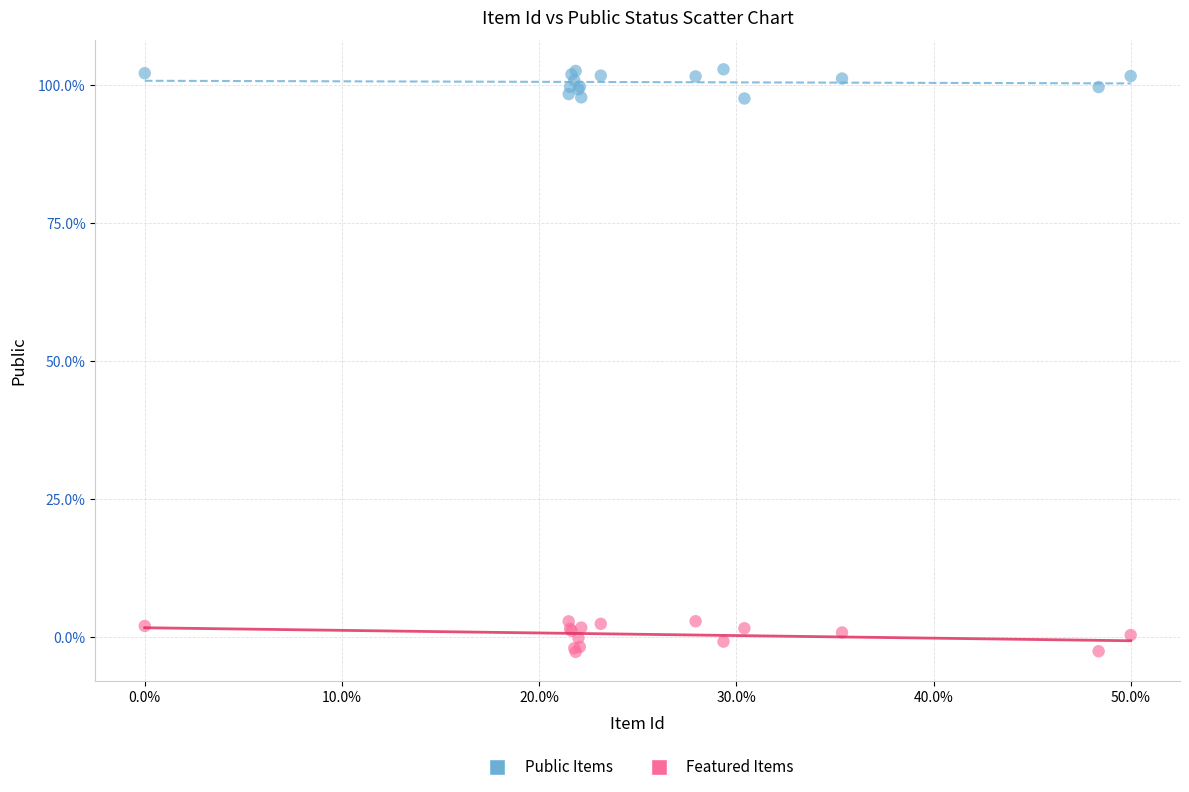

Which series contains the lowest Y value?

Featured Items